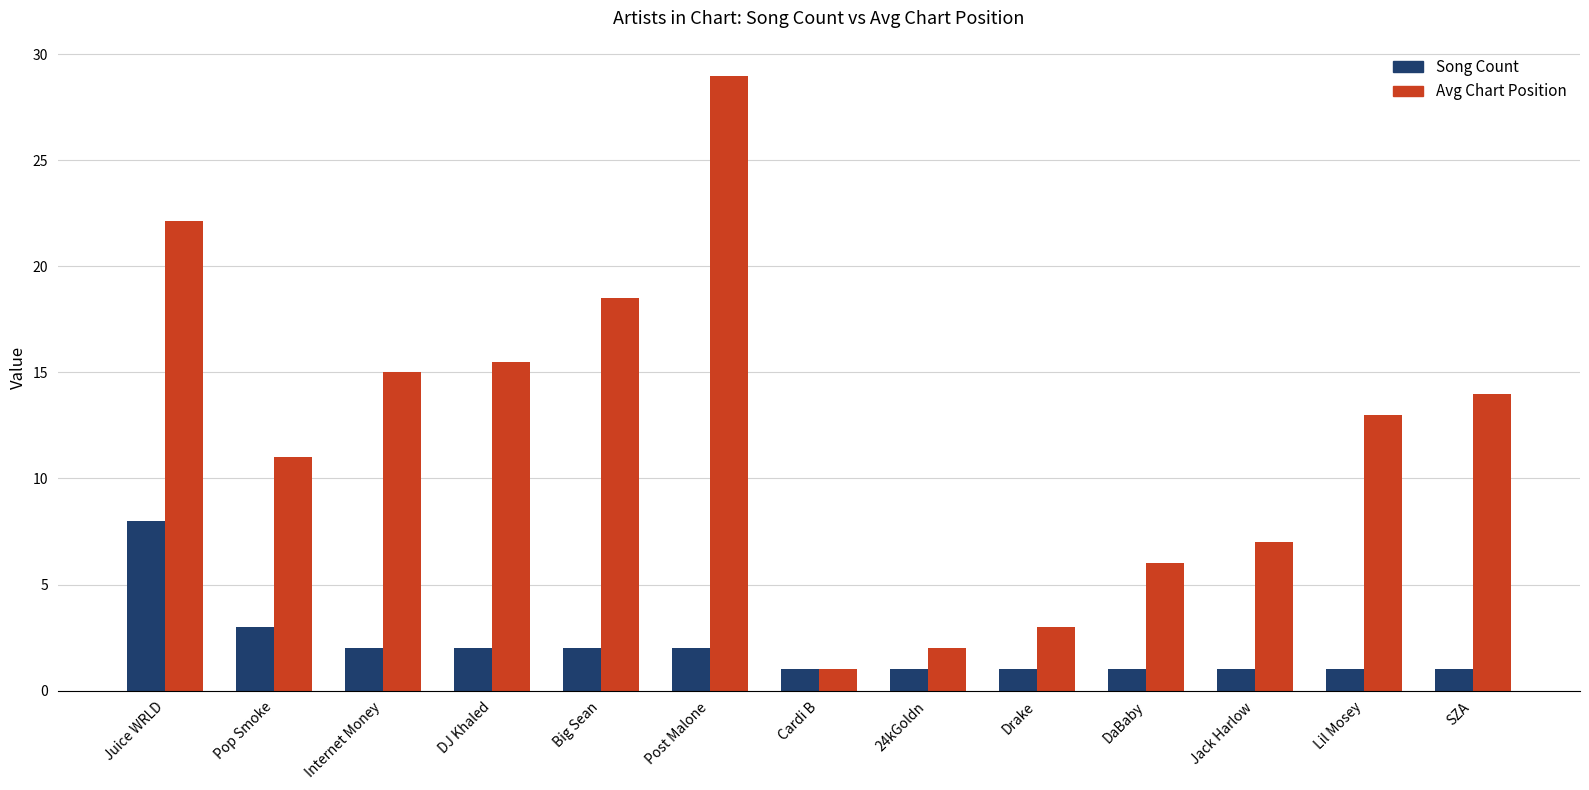

What is the total value across all series at Post Malone?

31.0